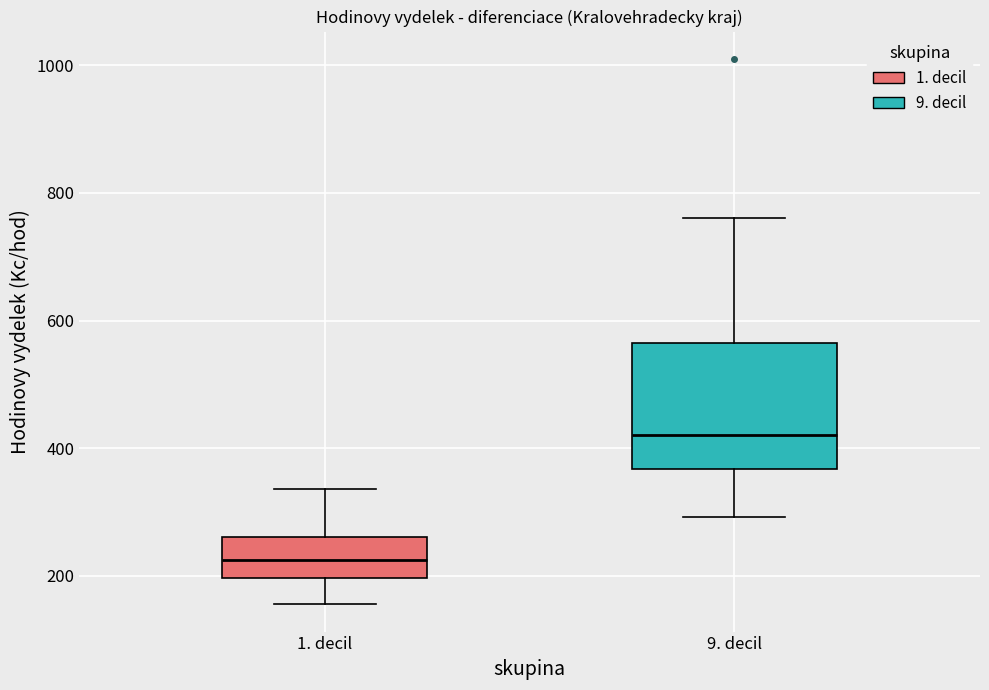

Reading left to right, read every box against the y-axis: the position of its median line, the range the box covers, and the ends of its whiskers. The values are not printed on the chart, so give them approximately, as read against the axis.

1. decil: median 220, box 200 to 260, whiskers 160 to 340
9. decil: median 420, box 360 to 560, whiskers 300 to 760